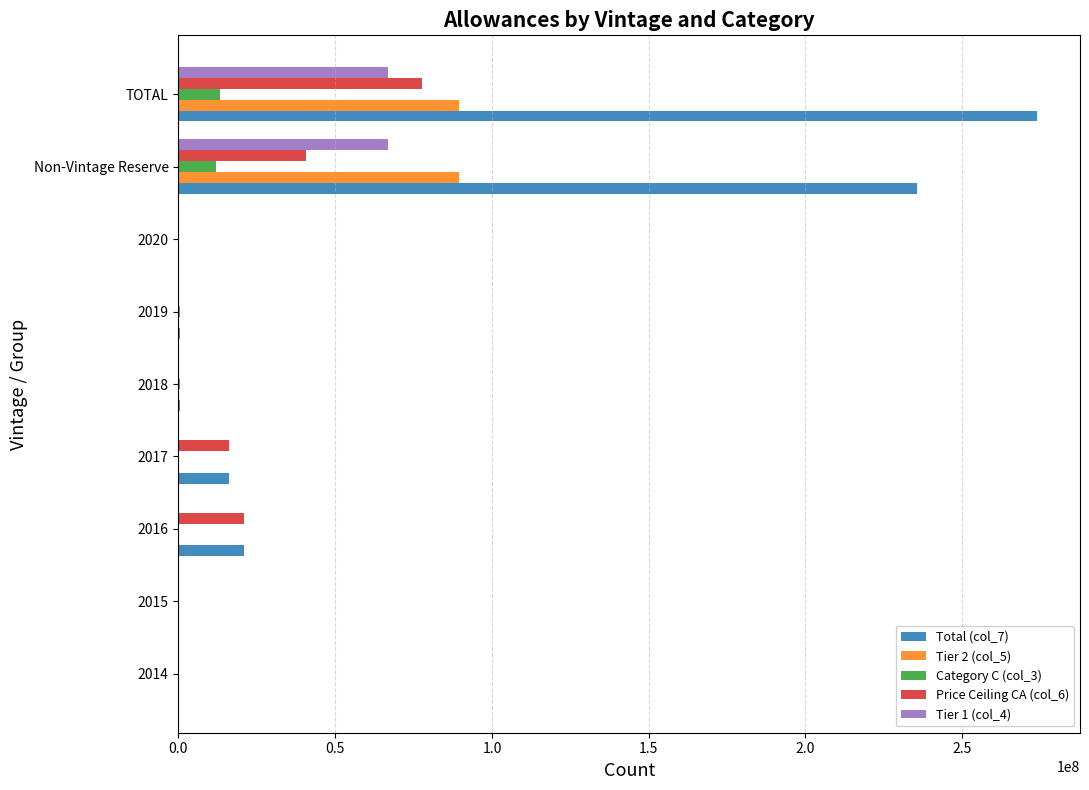

At which category is the sum across all series the highest?

TOTAL